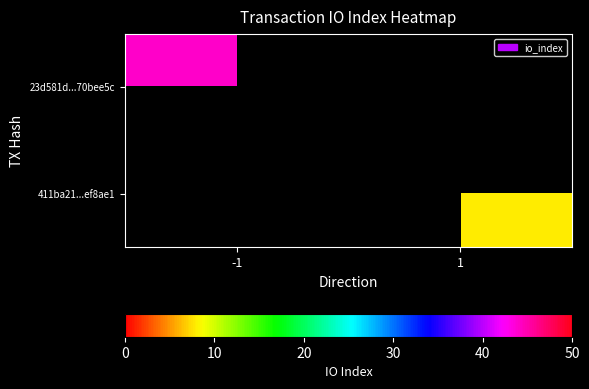

Is the value of 23d581d...70bee5c at 1 greater than the value of 411ba21...ef8ae1 at -1?

No